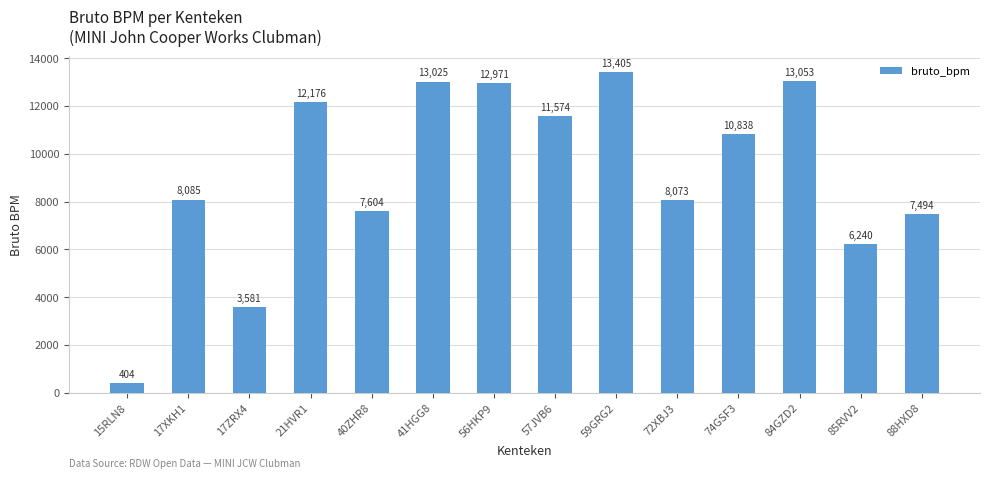

At which category does the chart reach its peak across all series?

59GRG2